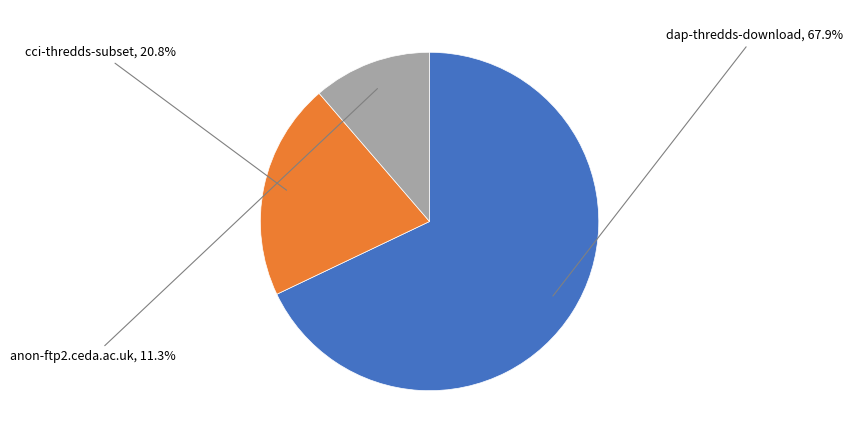

To the nearest percent, what is the average slice percentage?

33%